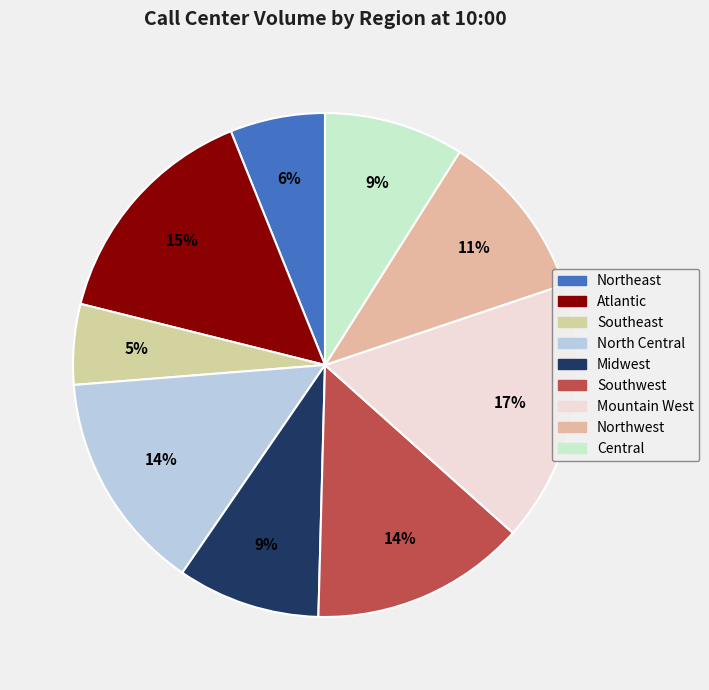

What is the smallest slice in the pie chart?

Southeast